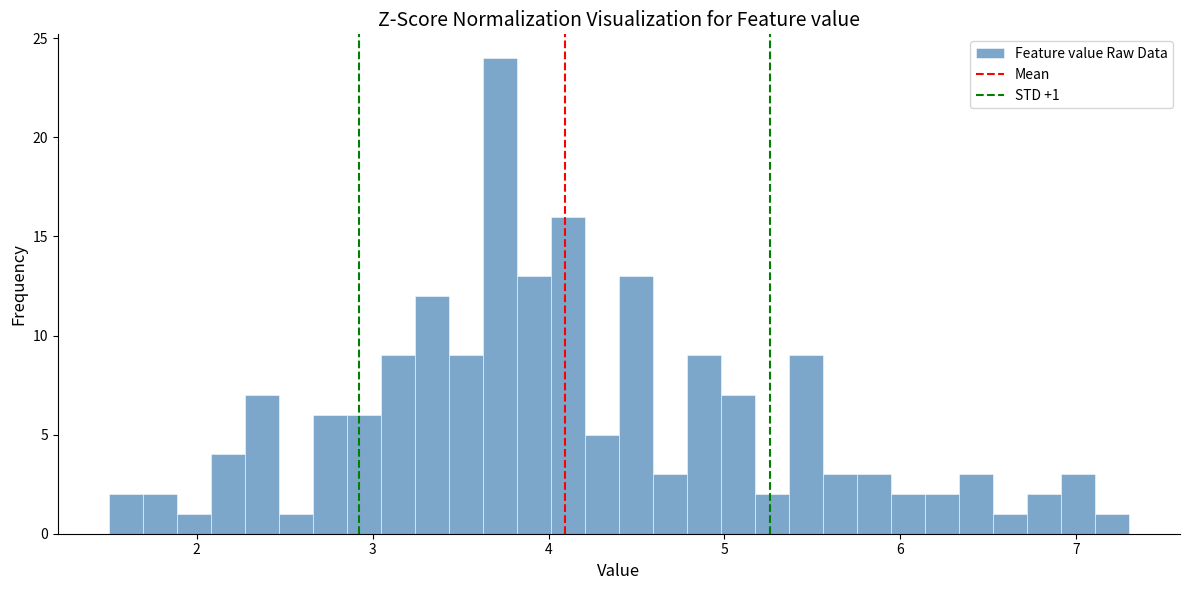

Around what value on the x-axis is the tallest bar? Give the approximate position of its centre, as read against the axis.

3.7